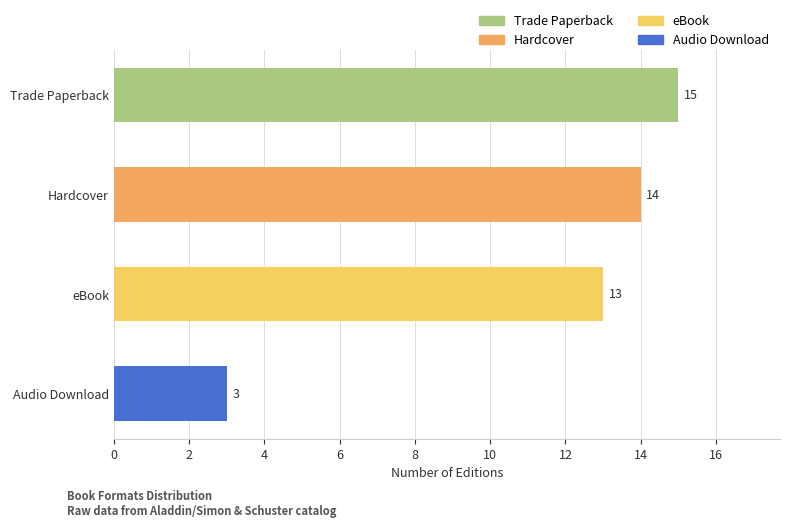

Where is the data nearest to the value 9?

eBook